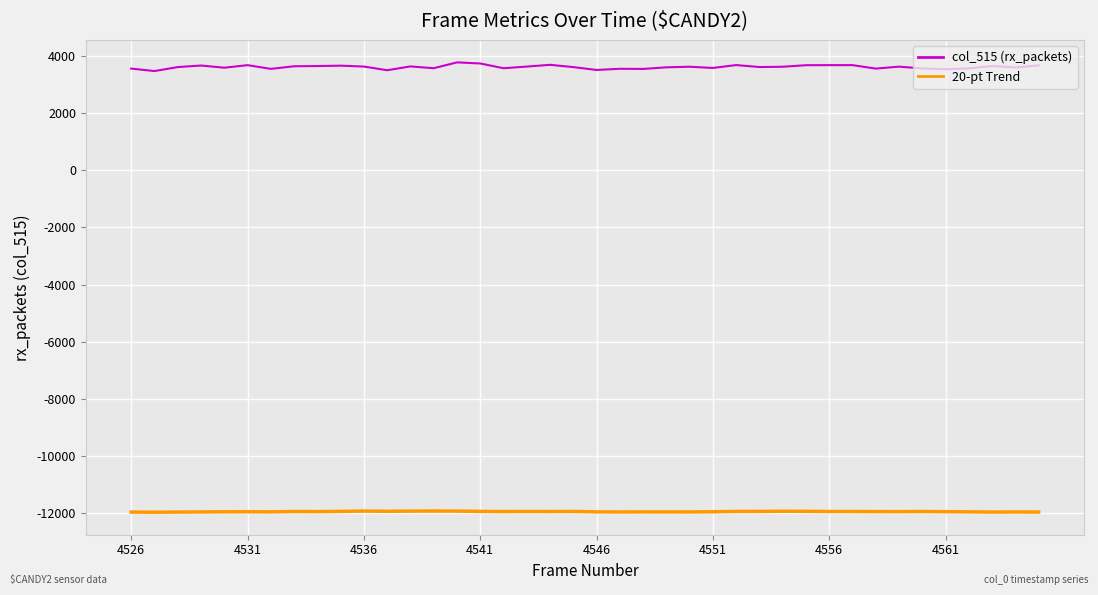

How many values in the 20-pt Trend series are below -11934?

21